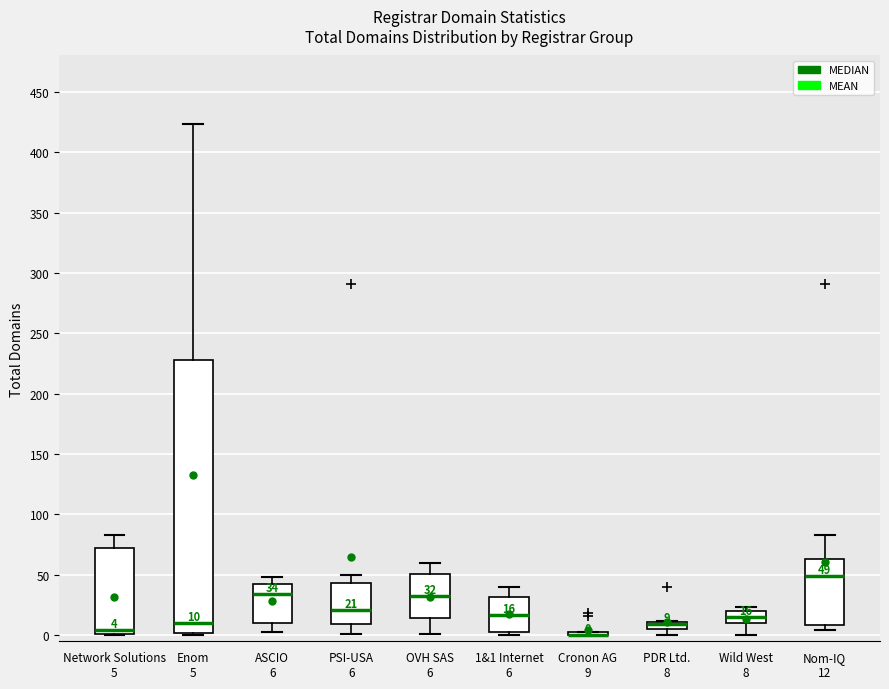

Comparing the boxes themselves (not the whiskers), which one is the tallest?

Enom 5